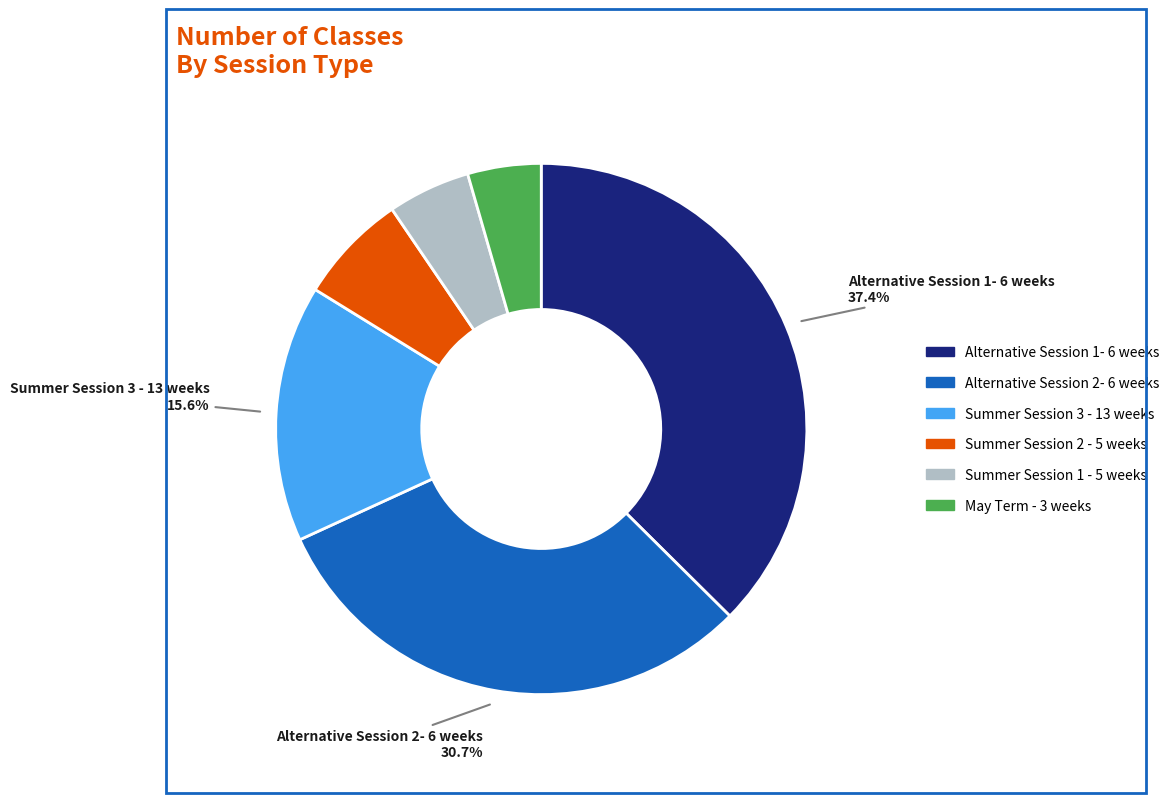

Is it true that May Term - 3 weeks is 4% of the pie?

True